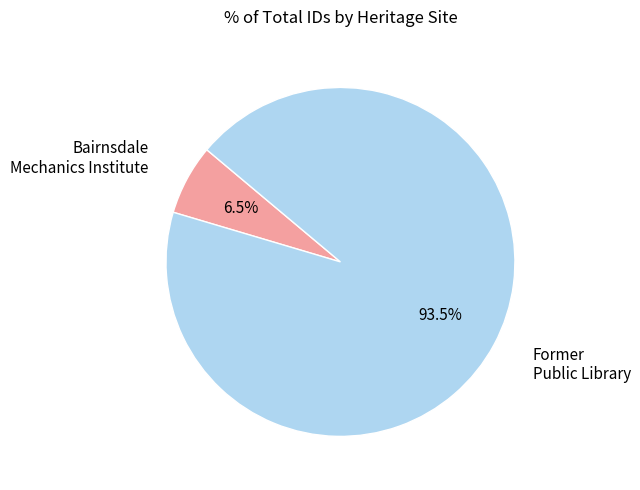

Is there any slice that represents more than half of the pie?

Yes